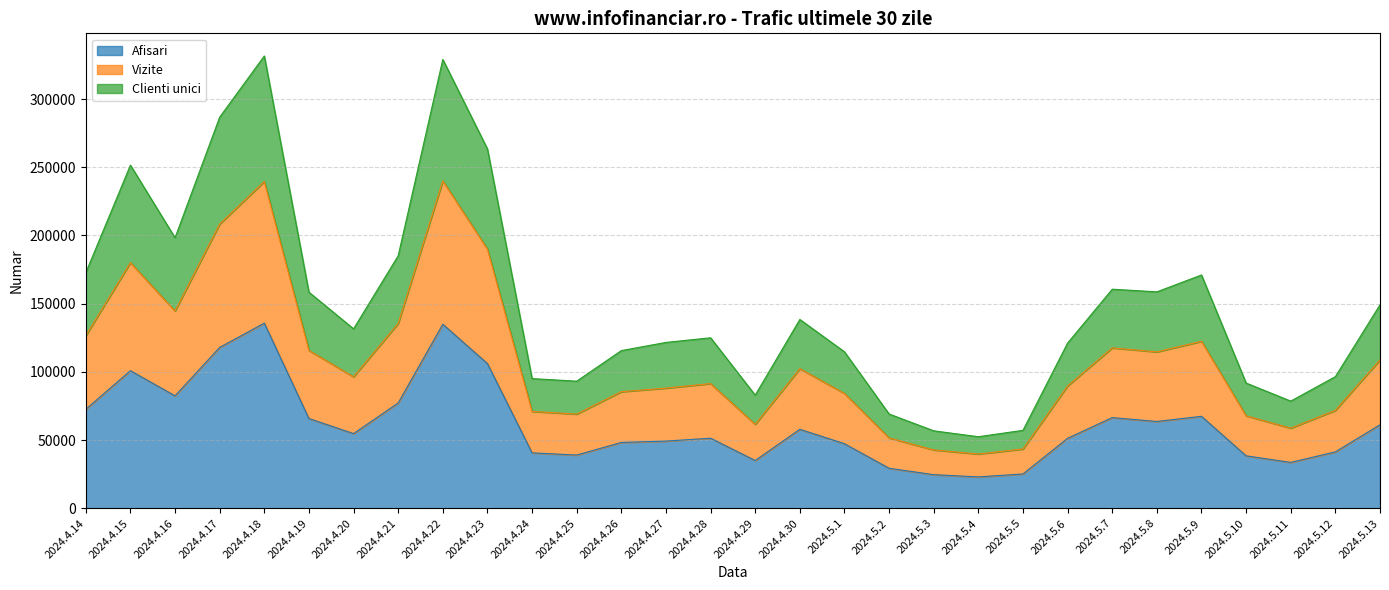

The value of Afisari at 2024.5.10 is 38506. True or false?

True